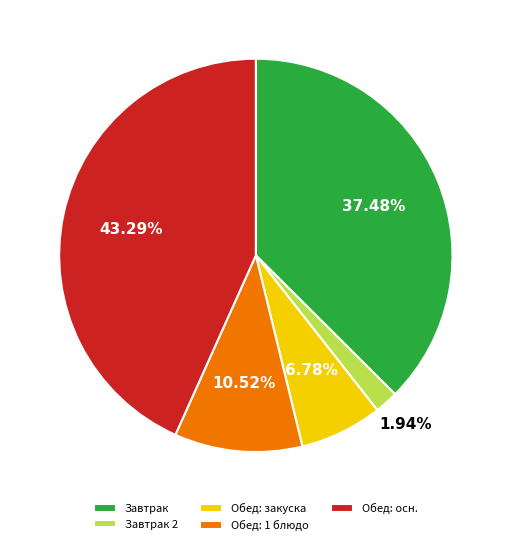

Which slice is the largest?

Обед: осн.